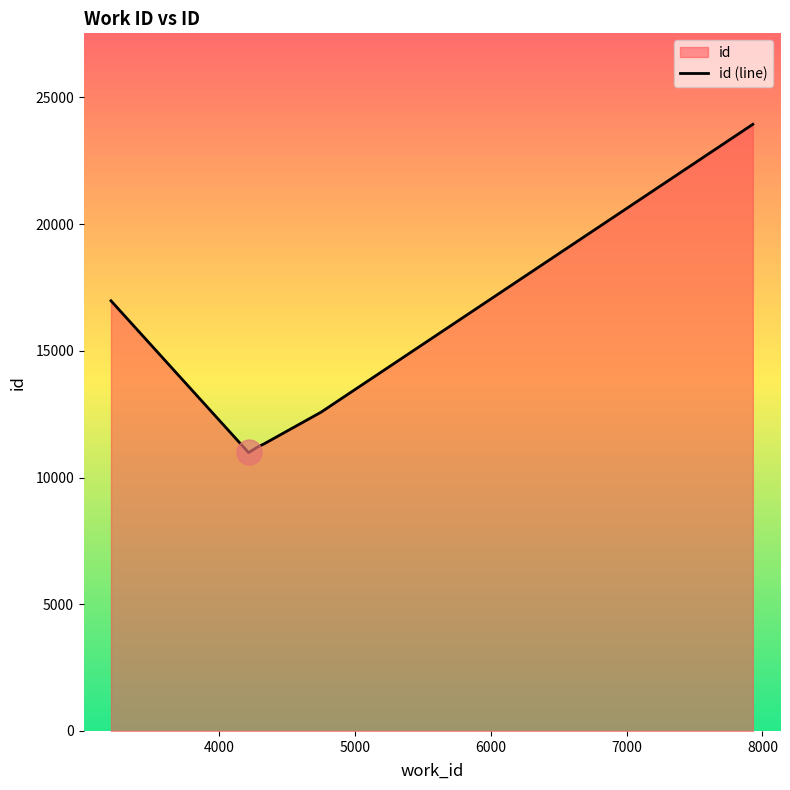

True or false: the data has more than 0 interior local peaks.

False